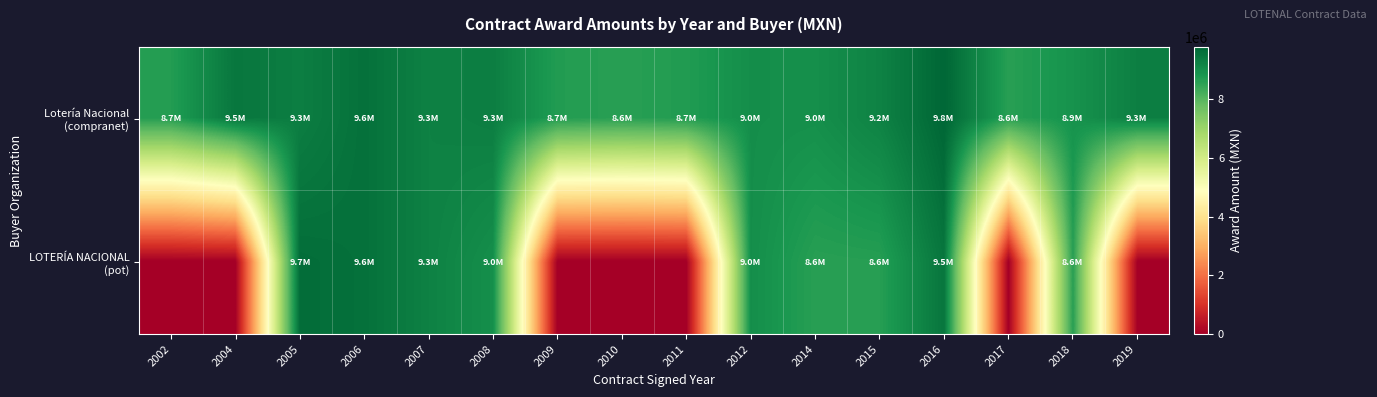

At which category is the sum across all series the highest?

2016